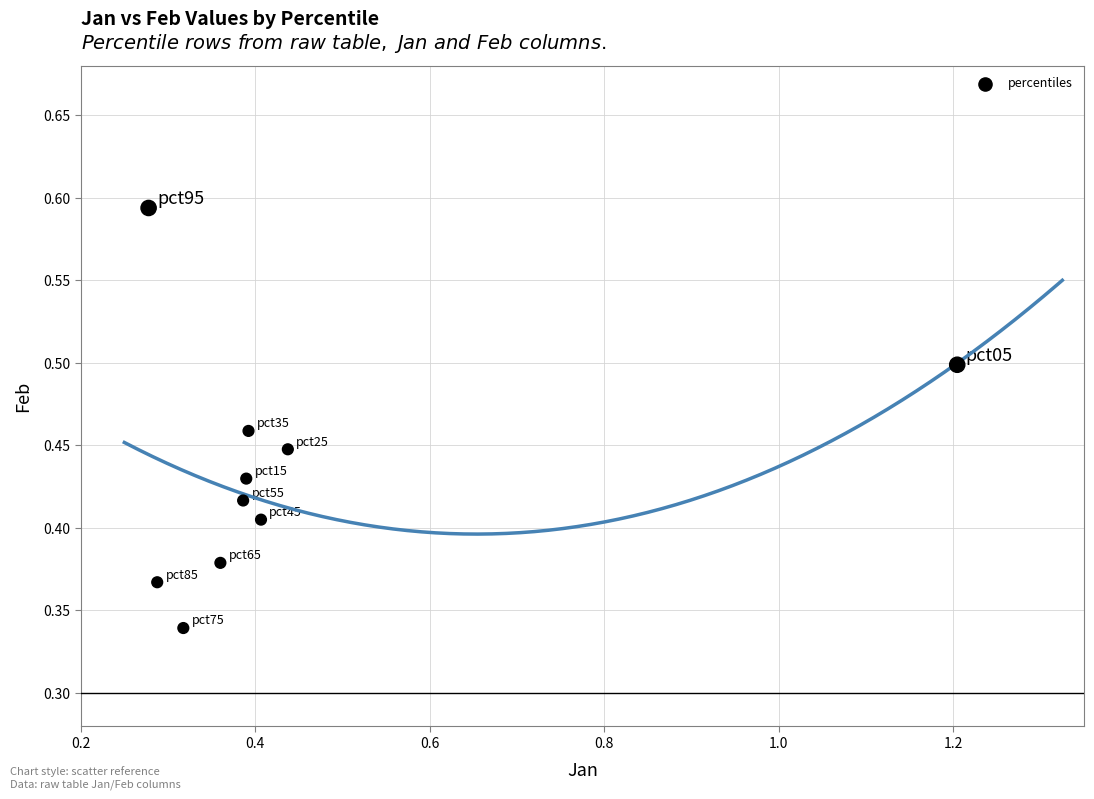

What is the range of X values (max minus min)?

0.9